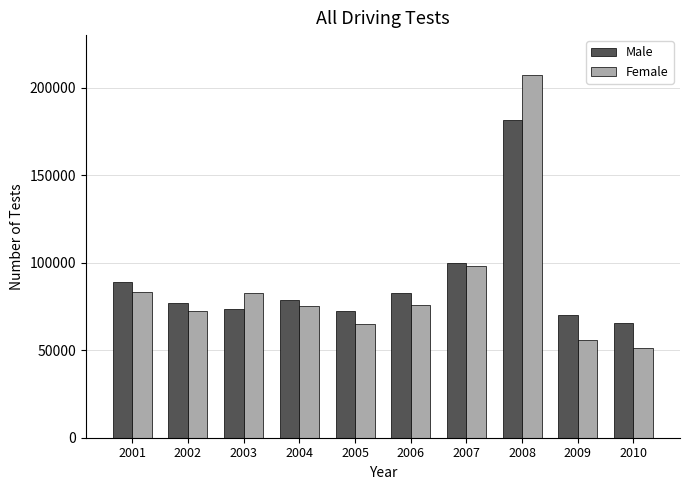

List the series in order of their peak value, lowest first.

Male, Female